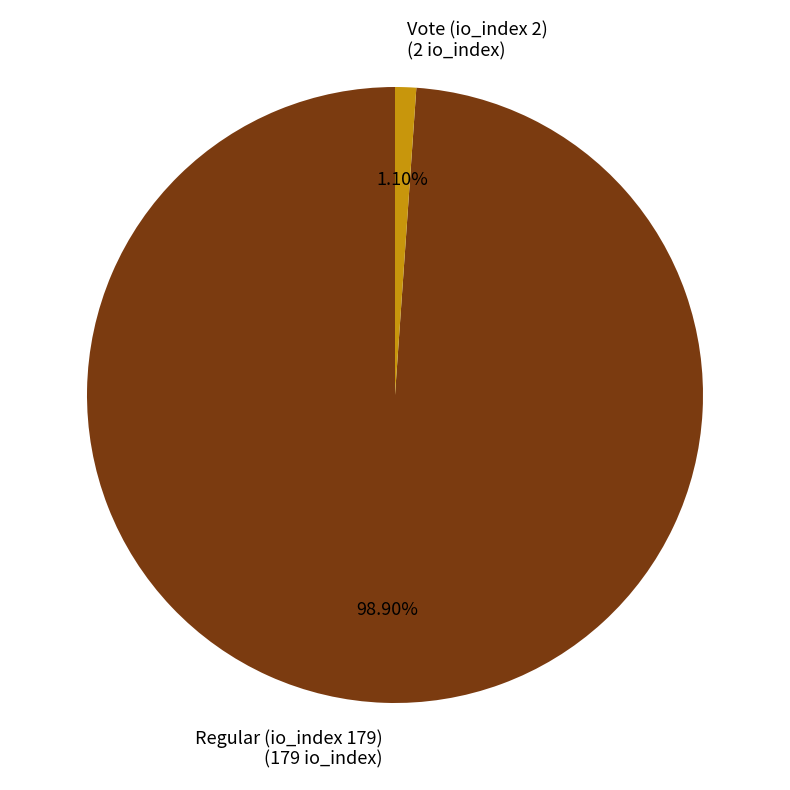

How many segments does this pie chart have?

2